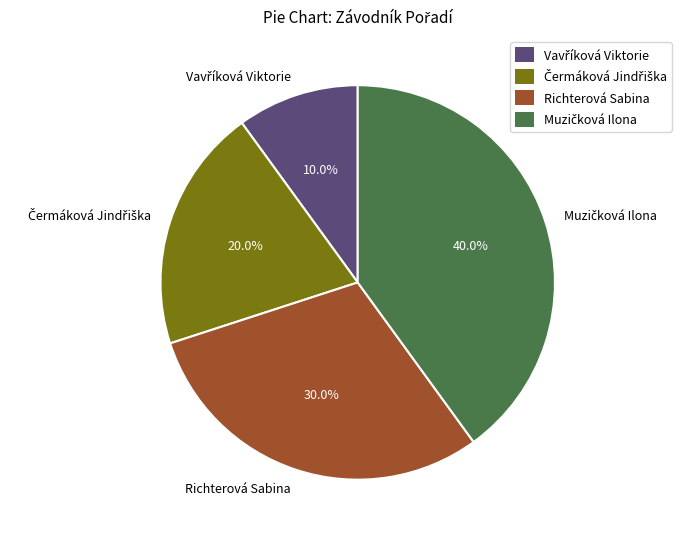

Does any single category account for the majority?

No